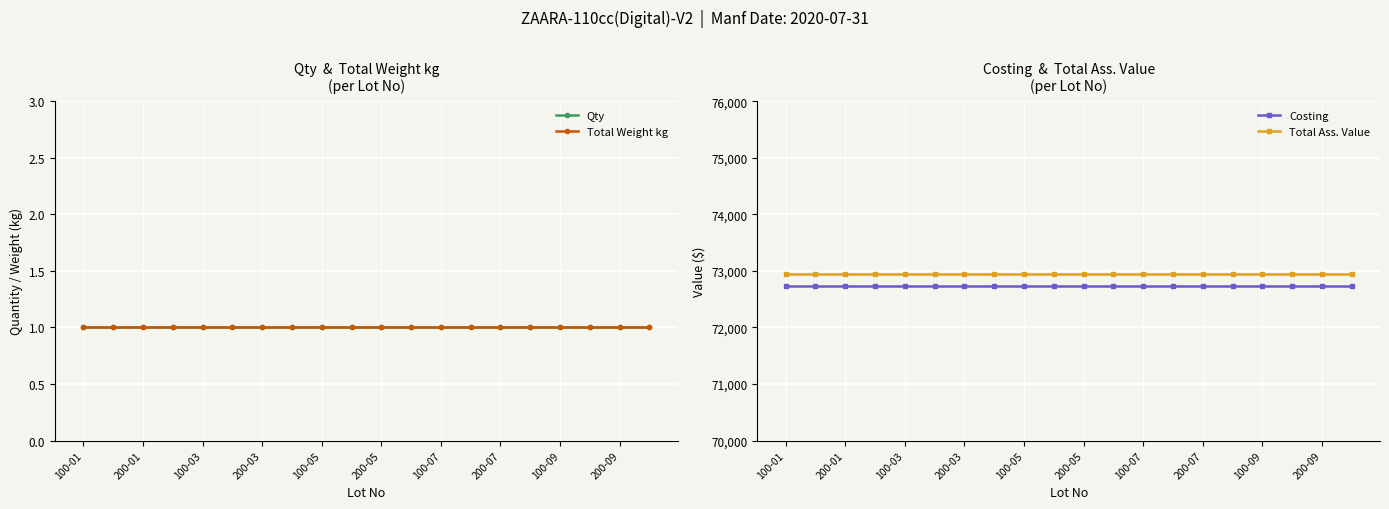

What are all the series names shown in the legend?

Qty, Total Weight kg, Costing, Total Ass. Value